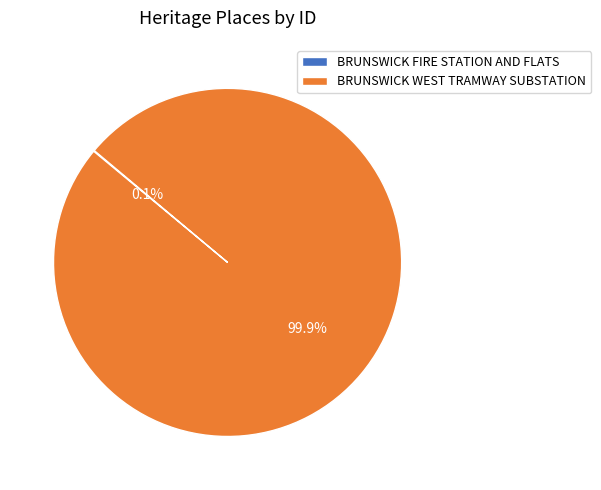

What percentage is the BRUNSWICK WEST TRAMWAY SUBSTATION slice, to the nearest percent?

100%